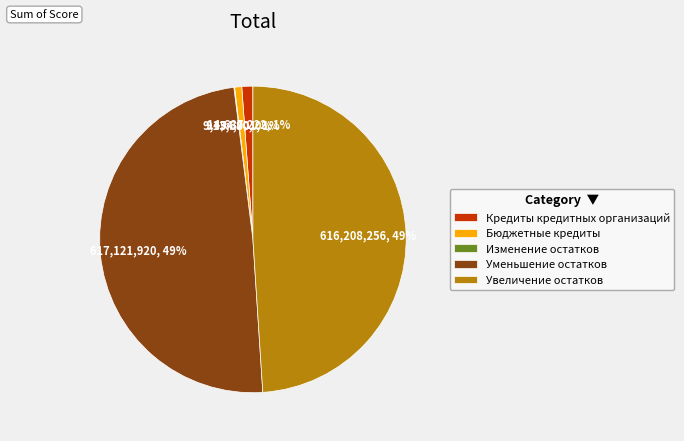

Is it true that Кредиты кредитных организаций is 1% of the pie?

True